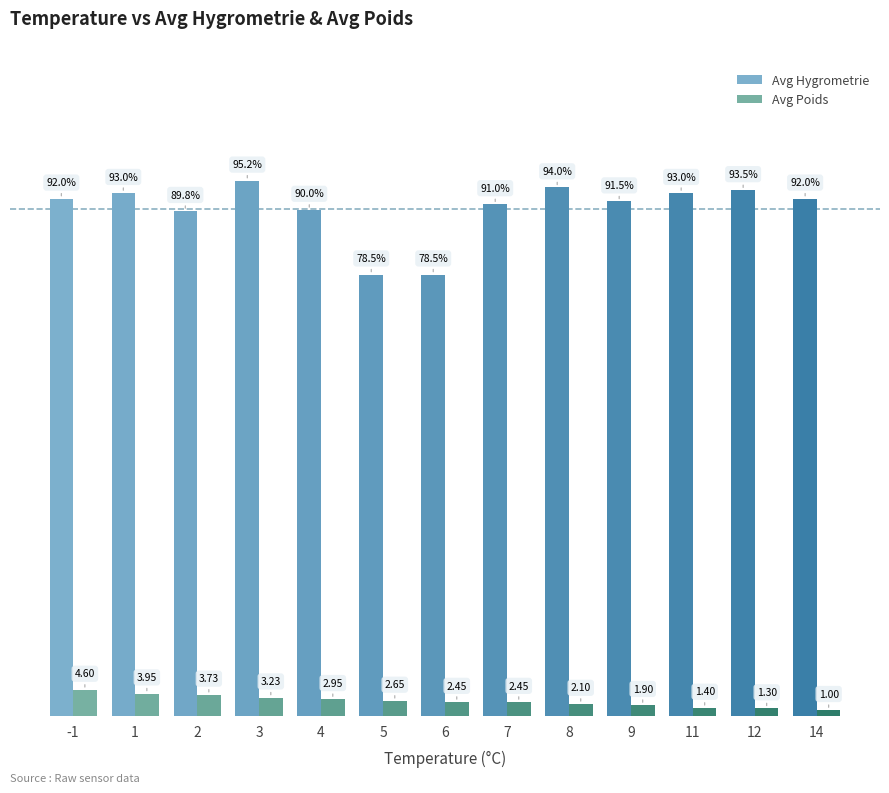

Which series has the largest total across all categories?

Avg Hygrometrie